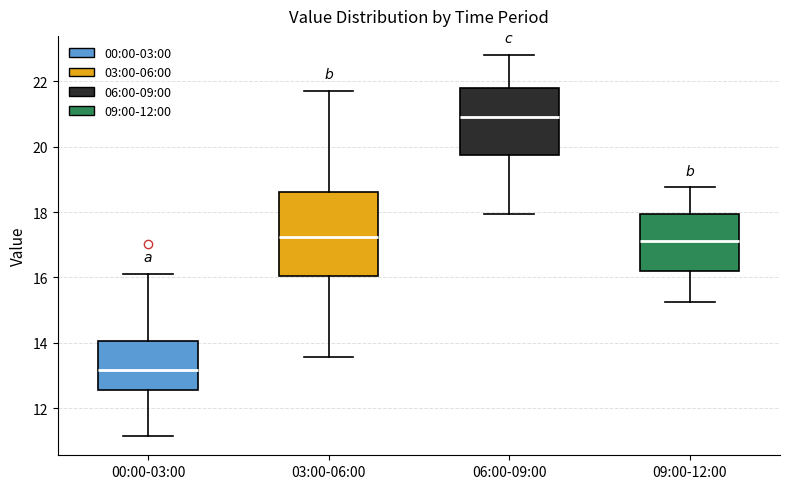

Comparing the boxes themselves (not the whiskers), which one is the tallest?

03:00-06:00